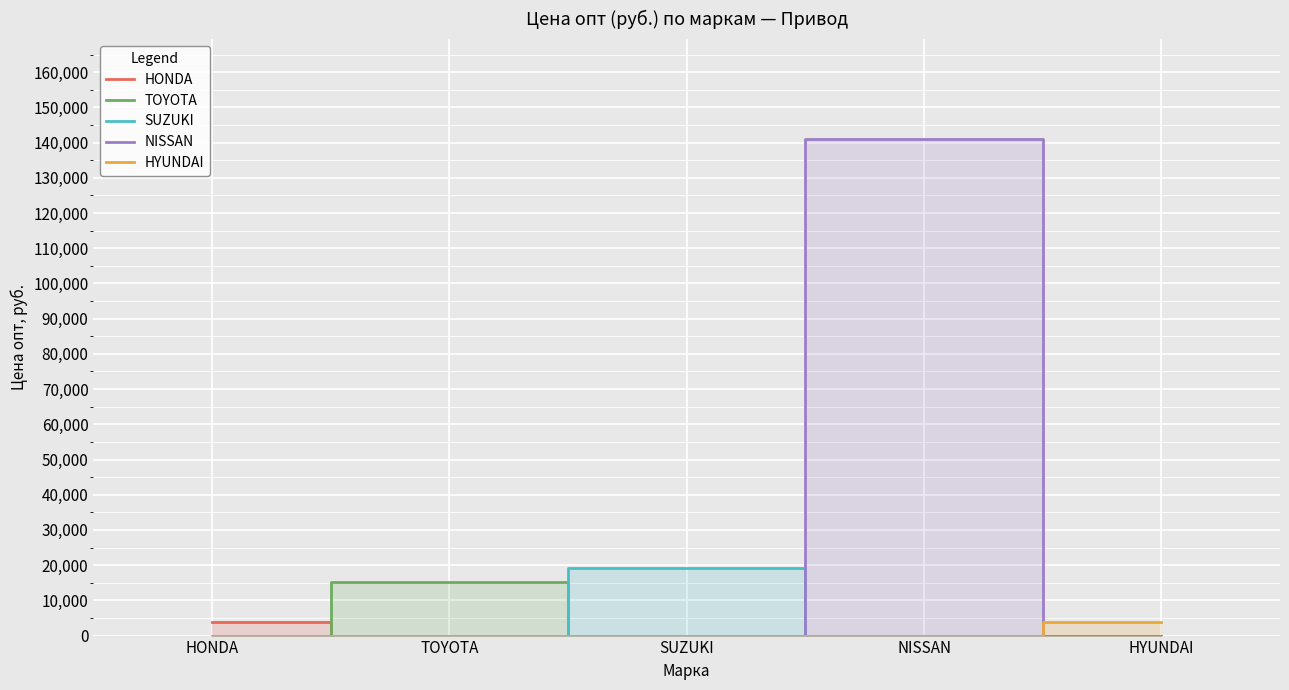

Rank the series by their maximum value, from highest to lowest.

NISSAN, SUZUKI, TOYOTA, HONDA, HYUNDAI